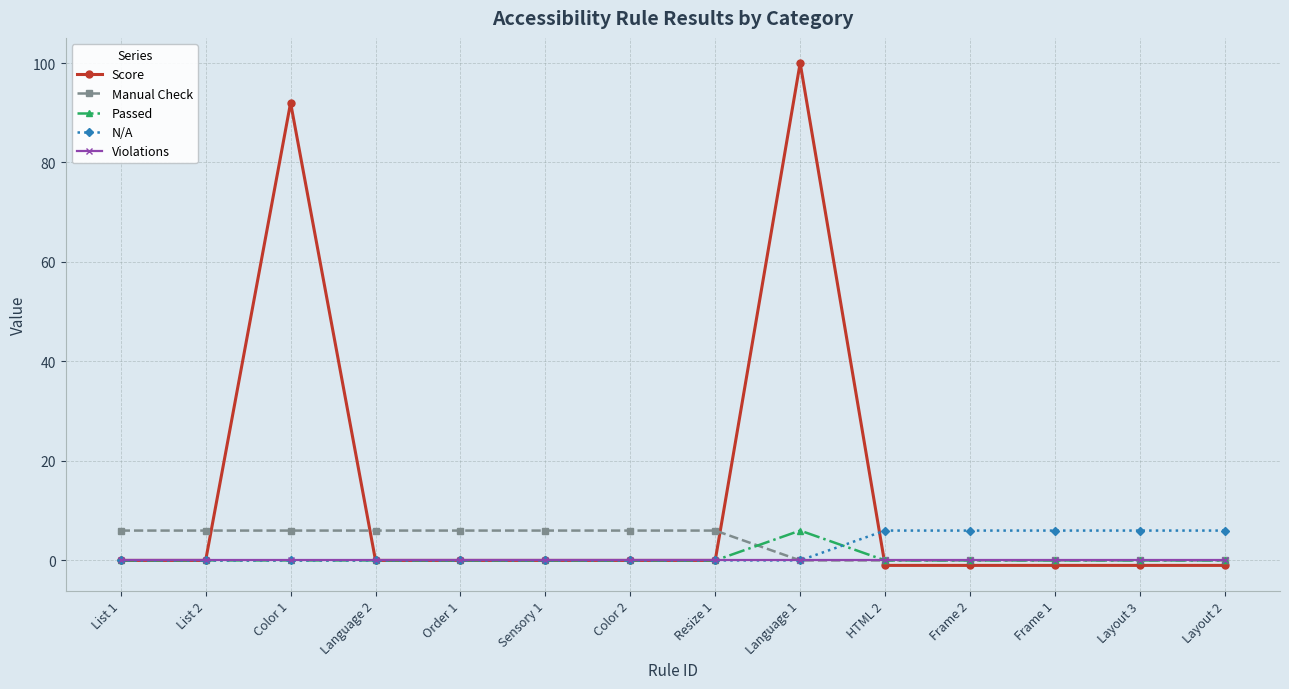

Which series ends up on top after the final intersection of N/A and Score?

N/A